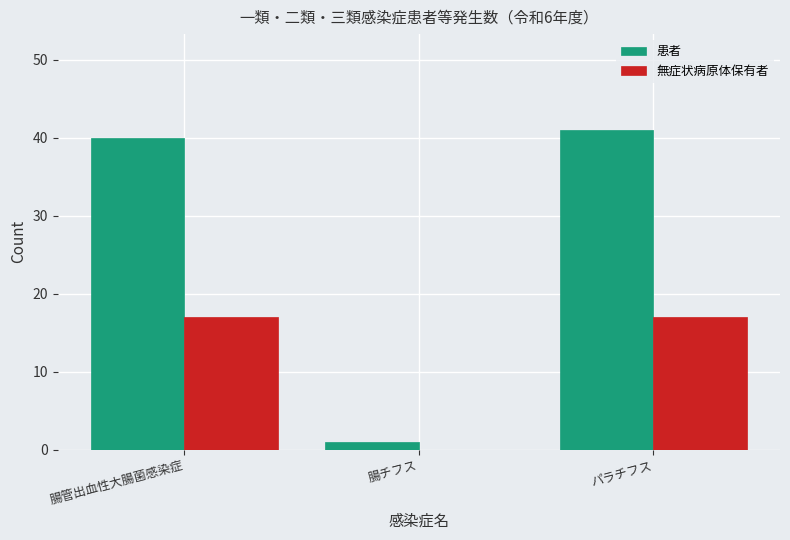

Reading right to left, what are all the values shown in this chart?

患者: パラチフス=41	腸チフス=1	腸管出血性大腸菌感染症=40
無症状病原体保有者: パラチフス=17	腸チフス=0	腸管出血性大腸菌感染症=17